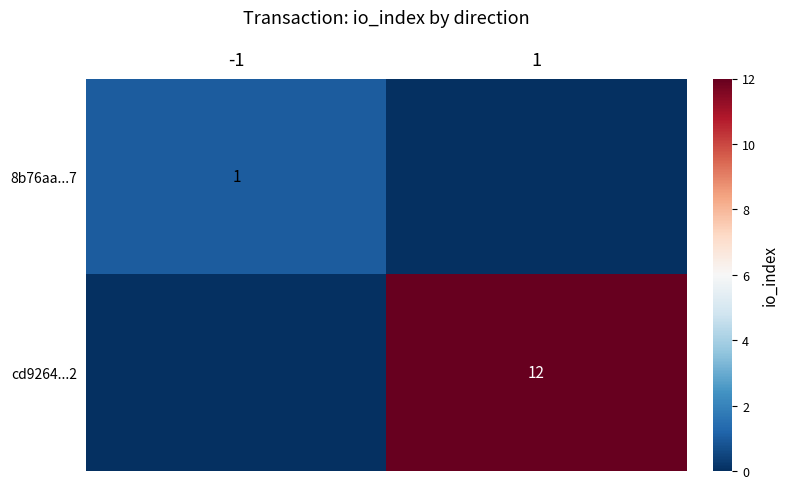

The 8b76aa...7 series shows 2 at -1. True or false?

False